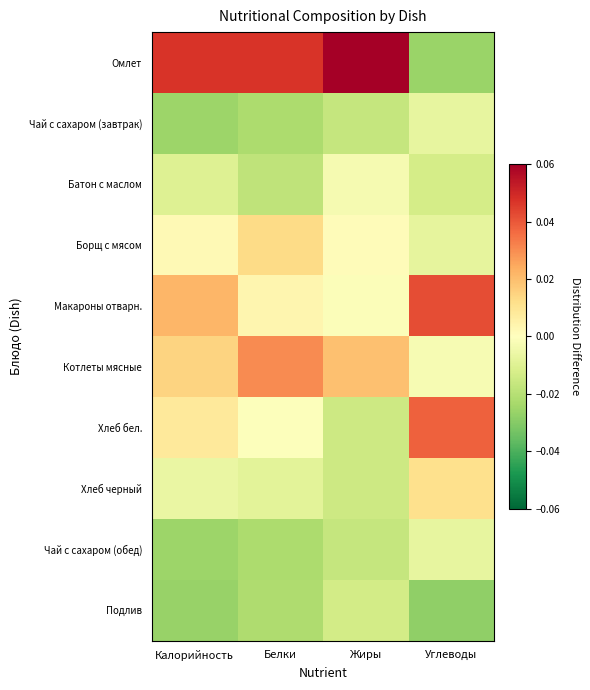

Reading right to left, list all the values displayed in this chart.

Омлет: Углеводы=-0.0	Жиры=0.1	Белки=0.0	Калорийность=0.0
Чай с сахаром (завтрак): Углеводы=-0.0	Жиры=-0.0	Белки=-0.0	Калорийность=-0.0
Батон с маслом: Углеводы=-0.0	Жиры=-0.0	Белки=-0.0	Калорийность=-0.0
Борщ с мясом: Углеводы=-0.0	Жиры=0.0	Белки=0.0	Калорийность=0.0
Макароны отварн.: Углеводы=0.0	Жиры=-0.0	Белки=0.0	Калорийность=0.0
Котлеты мясные: Углеводы=-0.0	Жиры=0.0	Белки=0.0	Калорийность=0.0
Хлеб бел.: Углеводы=0.0	Жиры=-0.0	Белки=-0.0	Калорийность=0.0
Хлеб черный: Углеводы=0.0	Жиры=-0.0	Белки=-0.0	Калорийность=-0.0
Чай с сахаром (обед): Углеводы=-0.0	Жиры=-0.0	Белки=-0.0	Калорийность=-0.0
Подлив: Углеводы=-0.0	Жиры=-0.0	Белки=-0.0	Калорийность=-0.0